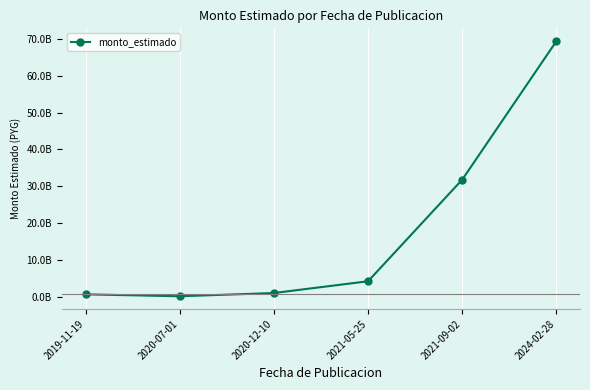

Does the chart have visible grid lines?

Yes